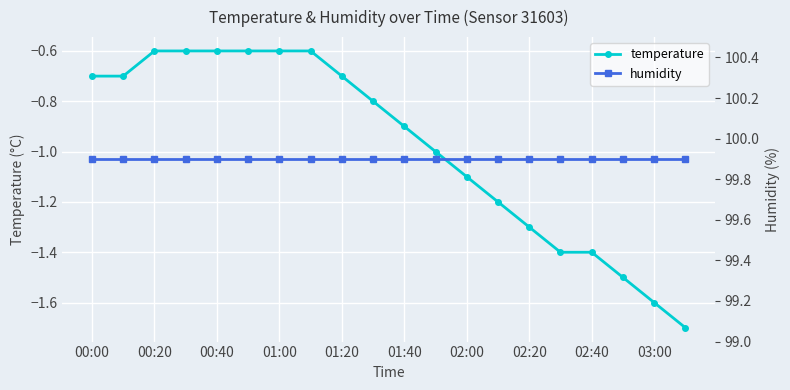

The value of temperature at 01:40 is -1.3. True or false?

False